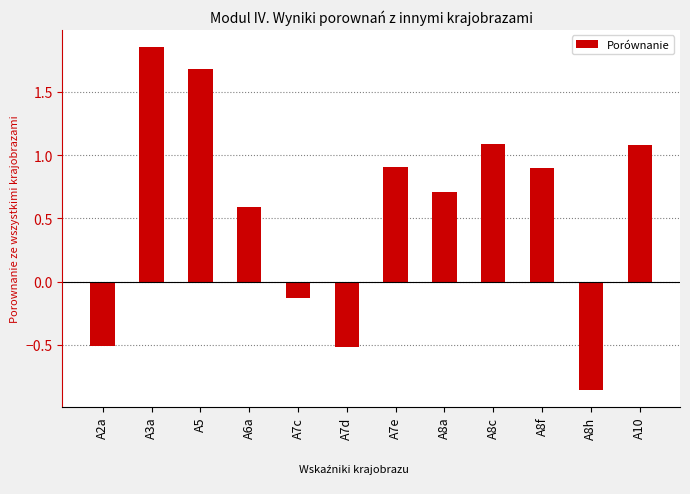

Count the number of values greater than 0.

8